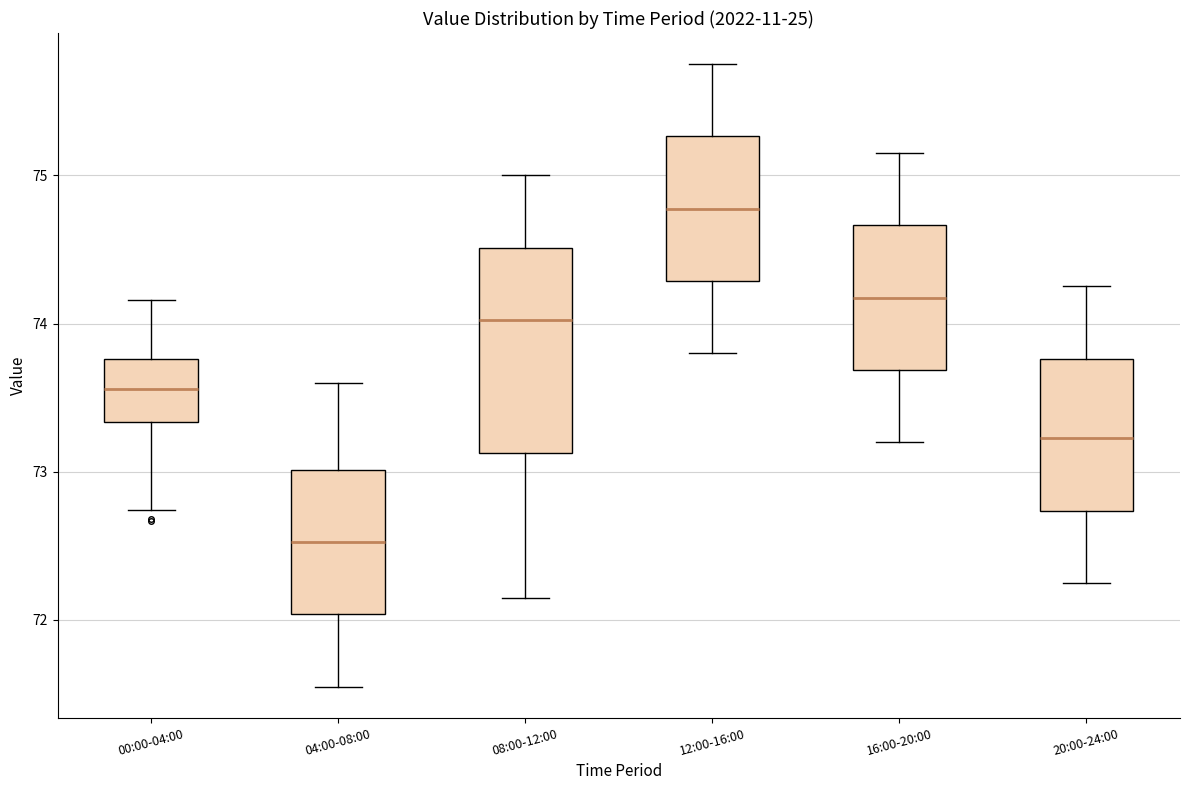

Which box has the highest median line?

12:00-16:00